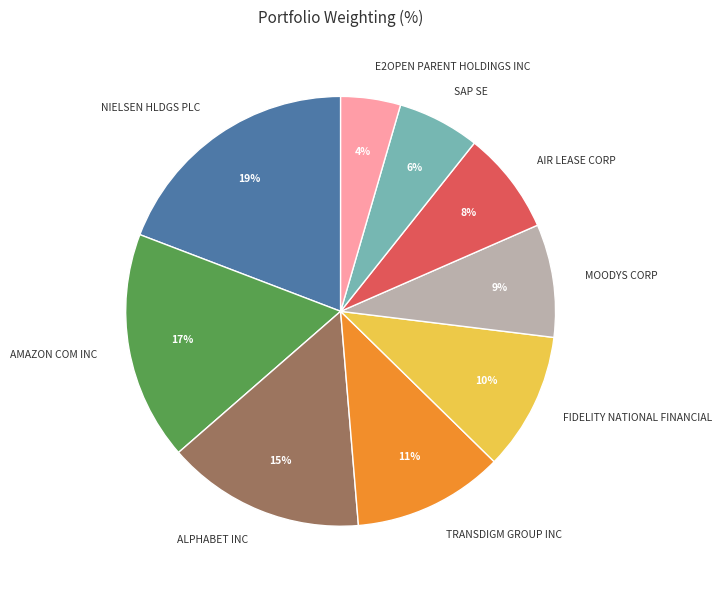

Count the number of slices in the pie.

9